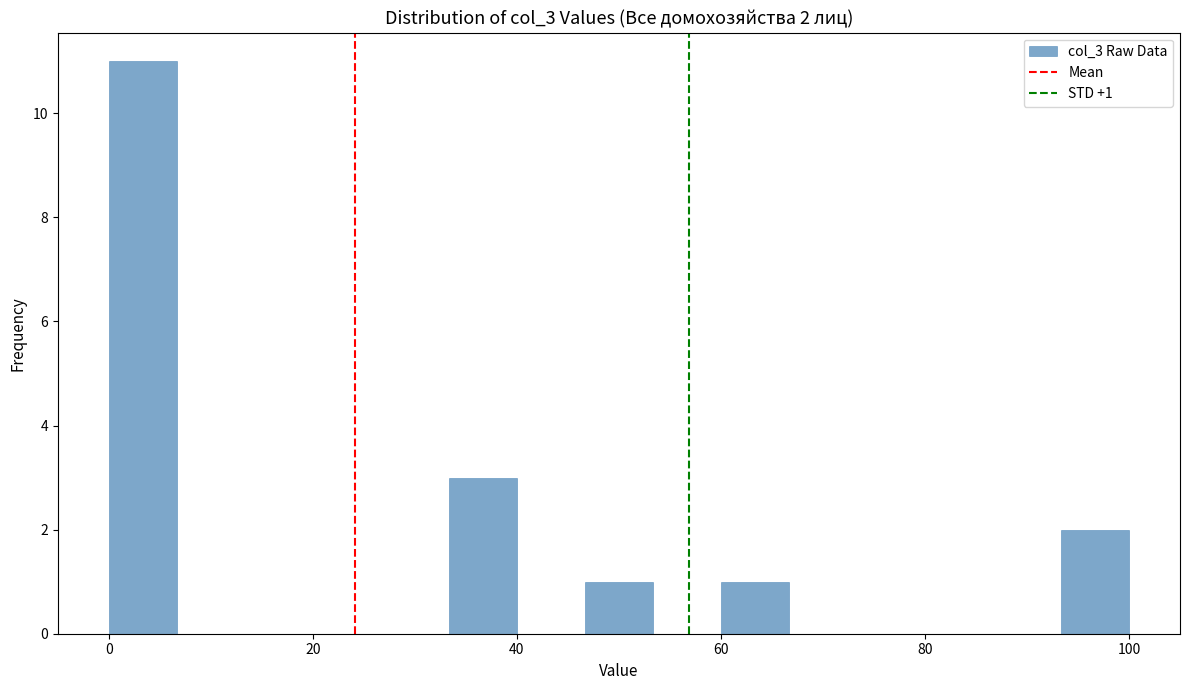

Read against the x-axis, roughly where is the centre of the tallest bar?

4